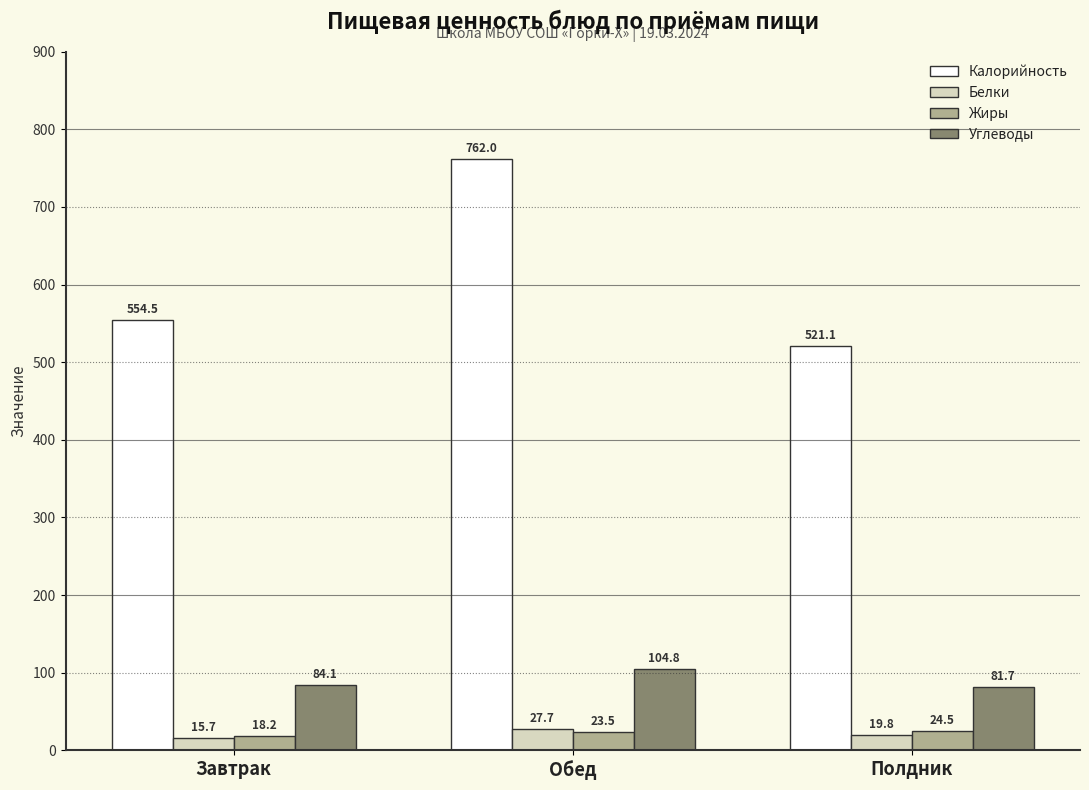

Is it true that Калорийность equals 257.6 at Завтрак?

False